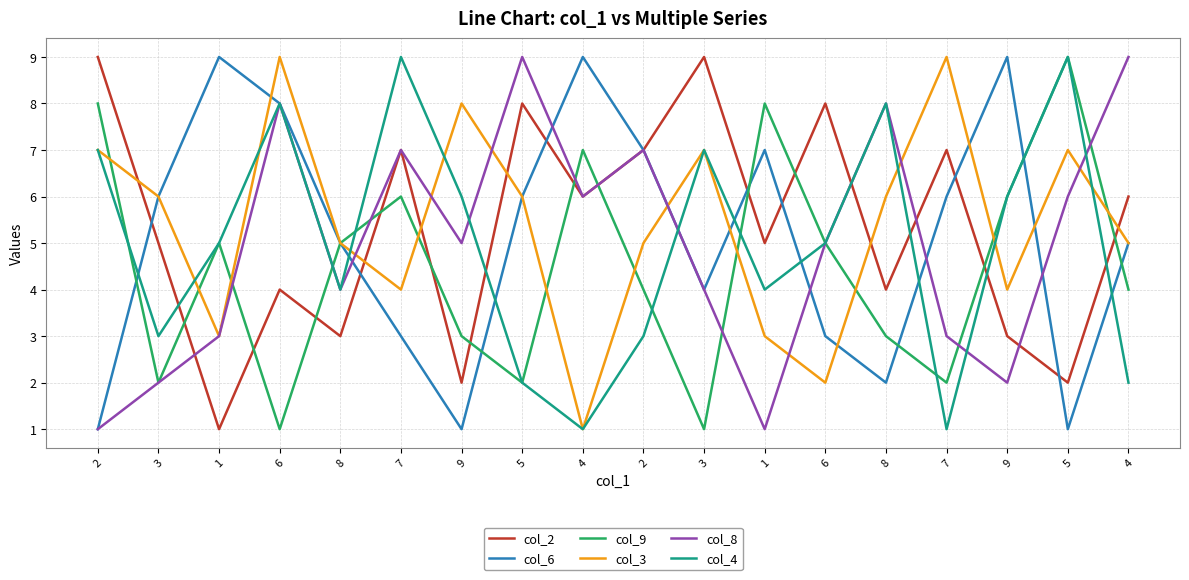

What is the average value of the col_3 series?

5